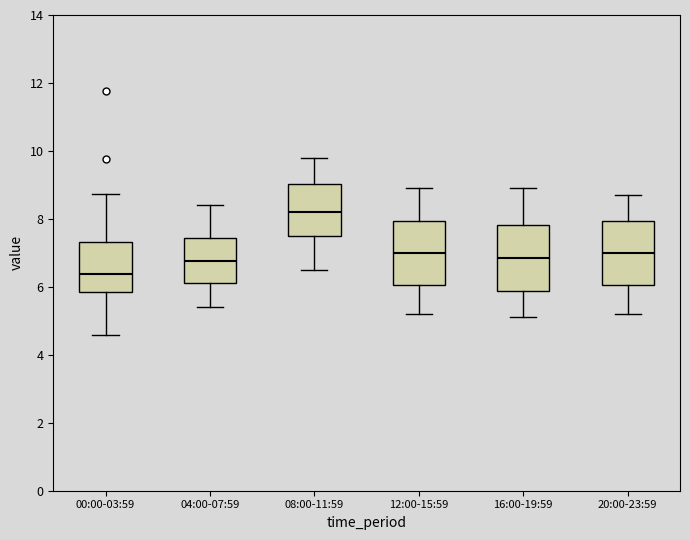

Where does the median line of the box for 08:00-11:59 sit on the y-axis? The values are not printed on the chart, so give them approximately, as read against the axis.

8.2